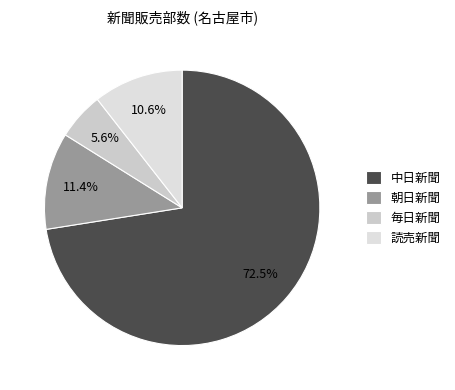

How many slices are in this pie chart?

4